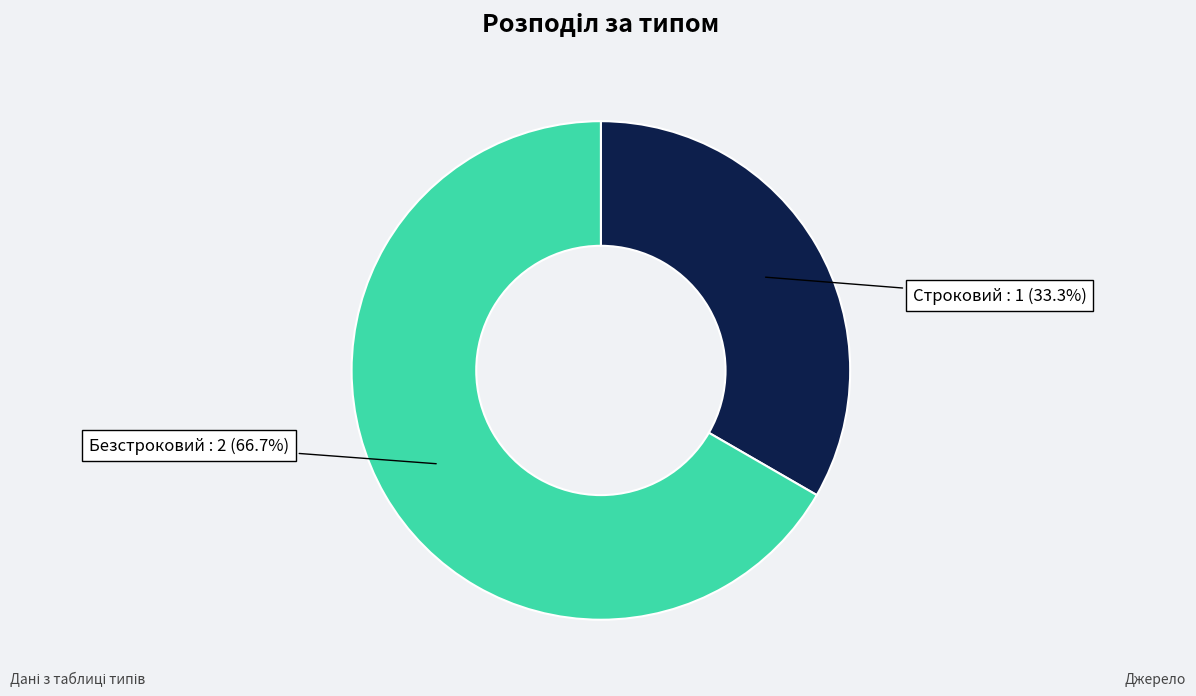

Is there a majority slice in this chart?

Yes